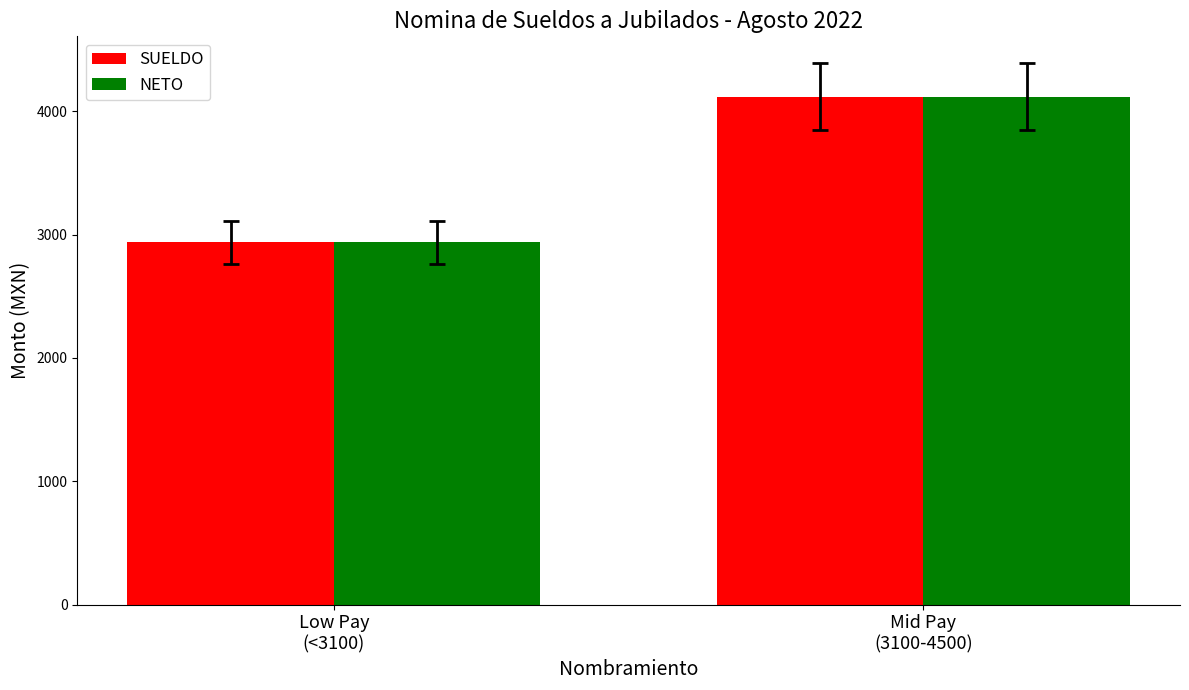

What is the greatest value displayed?

4116.0